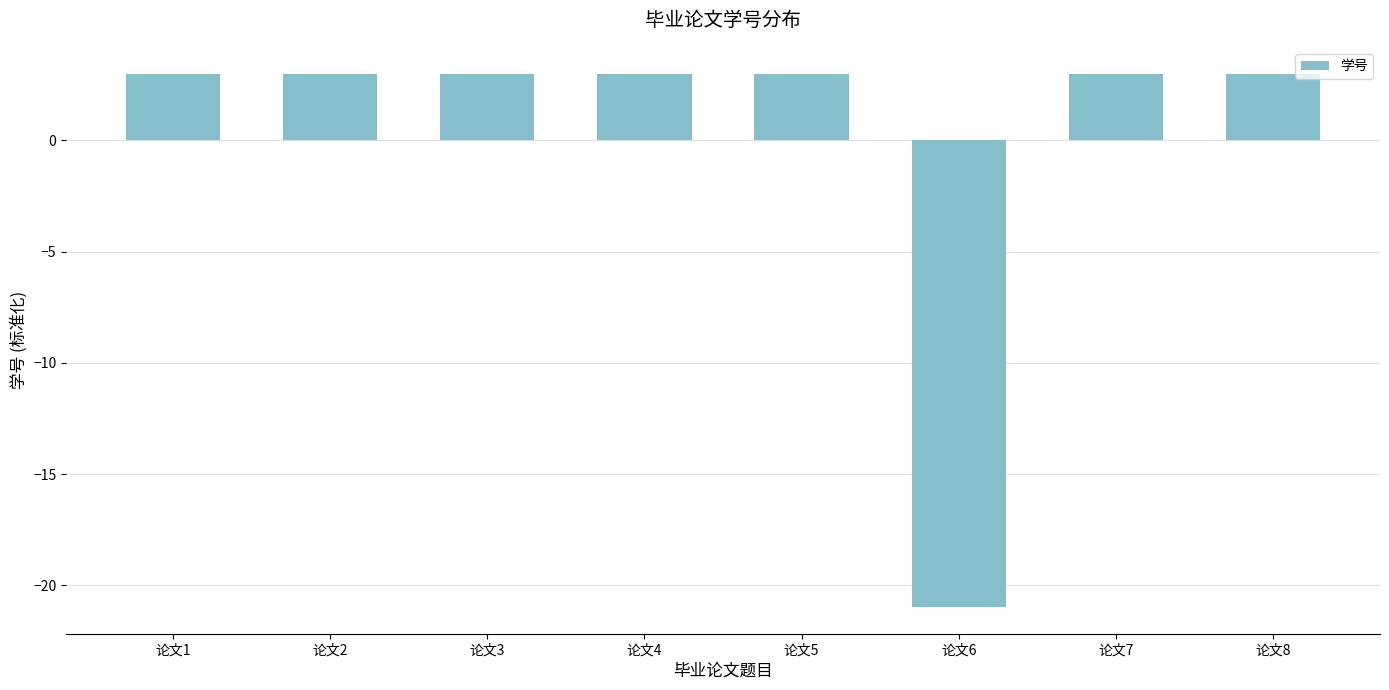

Are the bars grouped side by side (vs. stacked)?

No